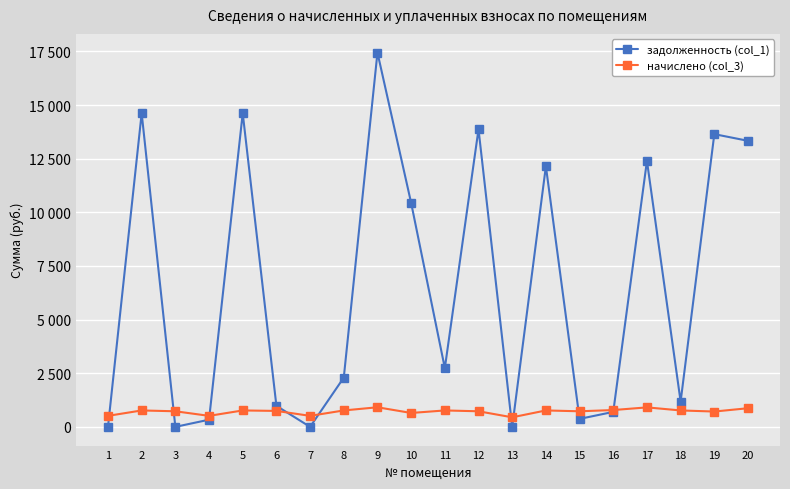

What is the value of the задолженность (col_1) point at the 8th from the left?

2296.3